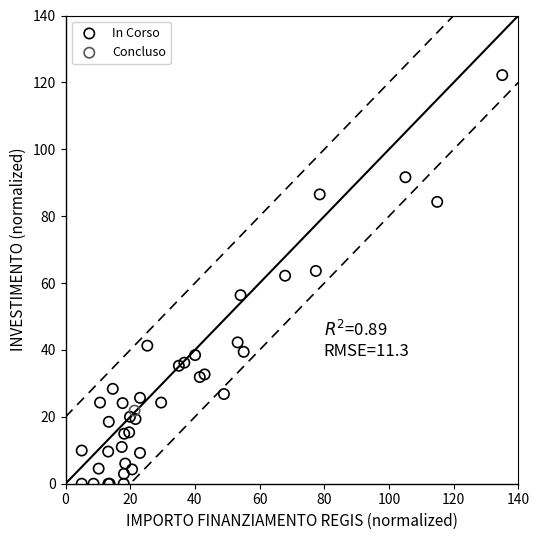

What are all the series names shown in the legend?

In Corso, Concluso